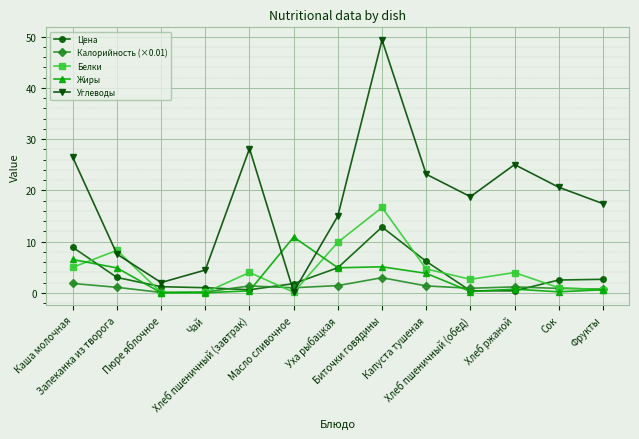

What is the total value across all series at Капуста тушеная?

39.1